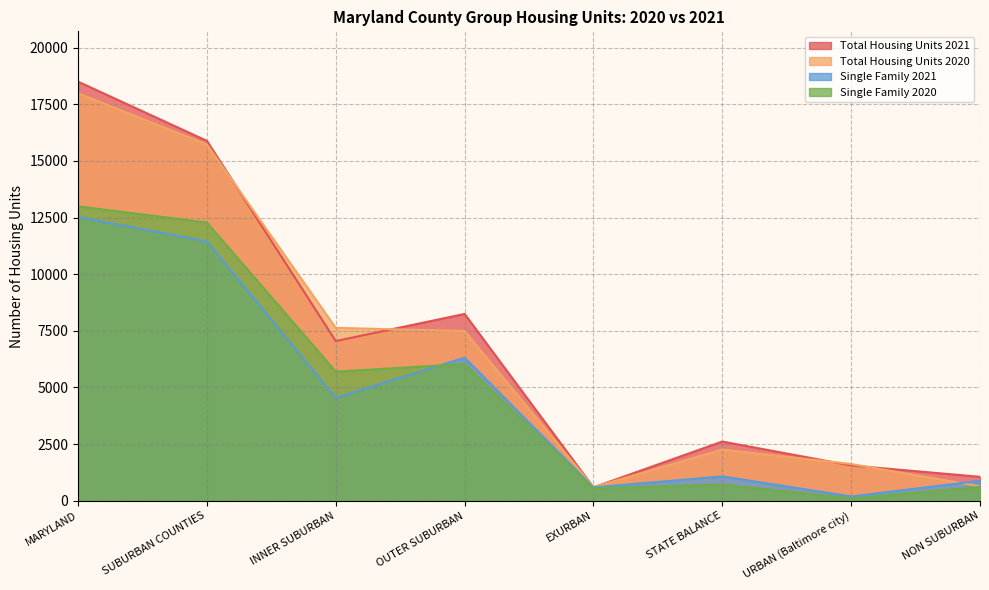

What is the total value across all series at OUTER SUBURBAN?

28086